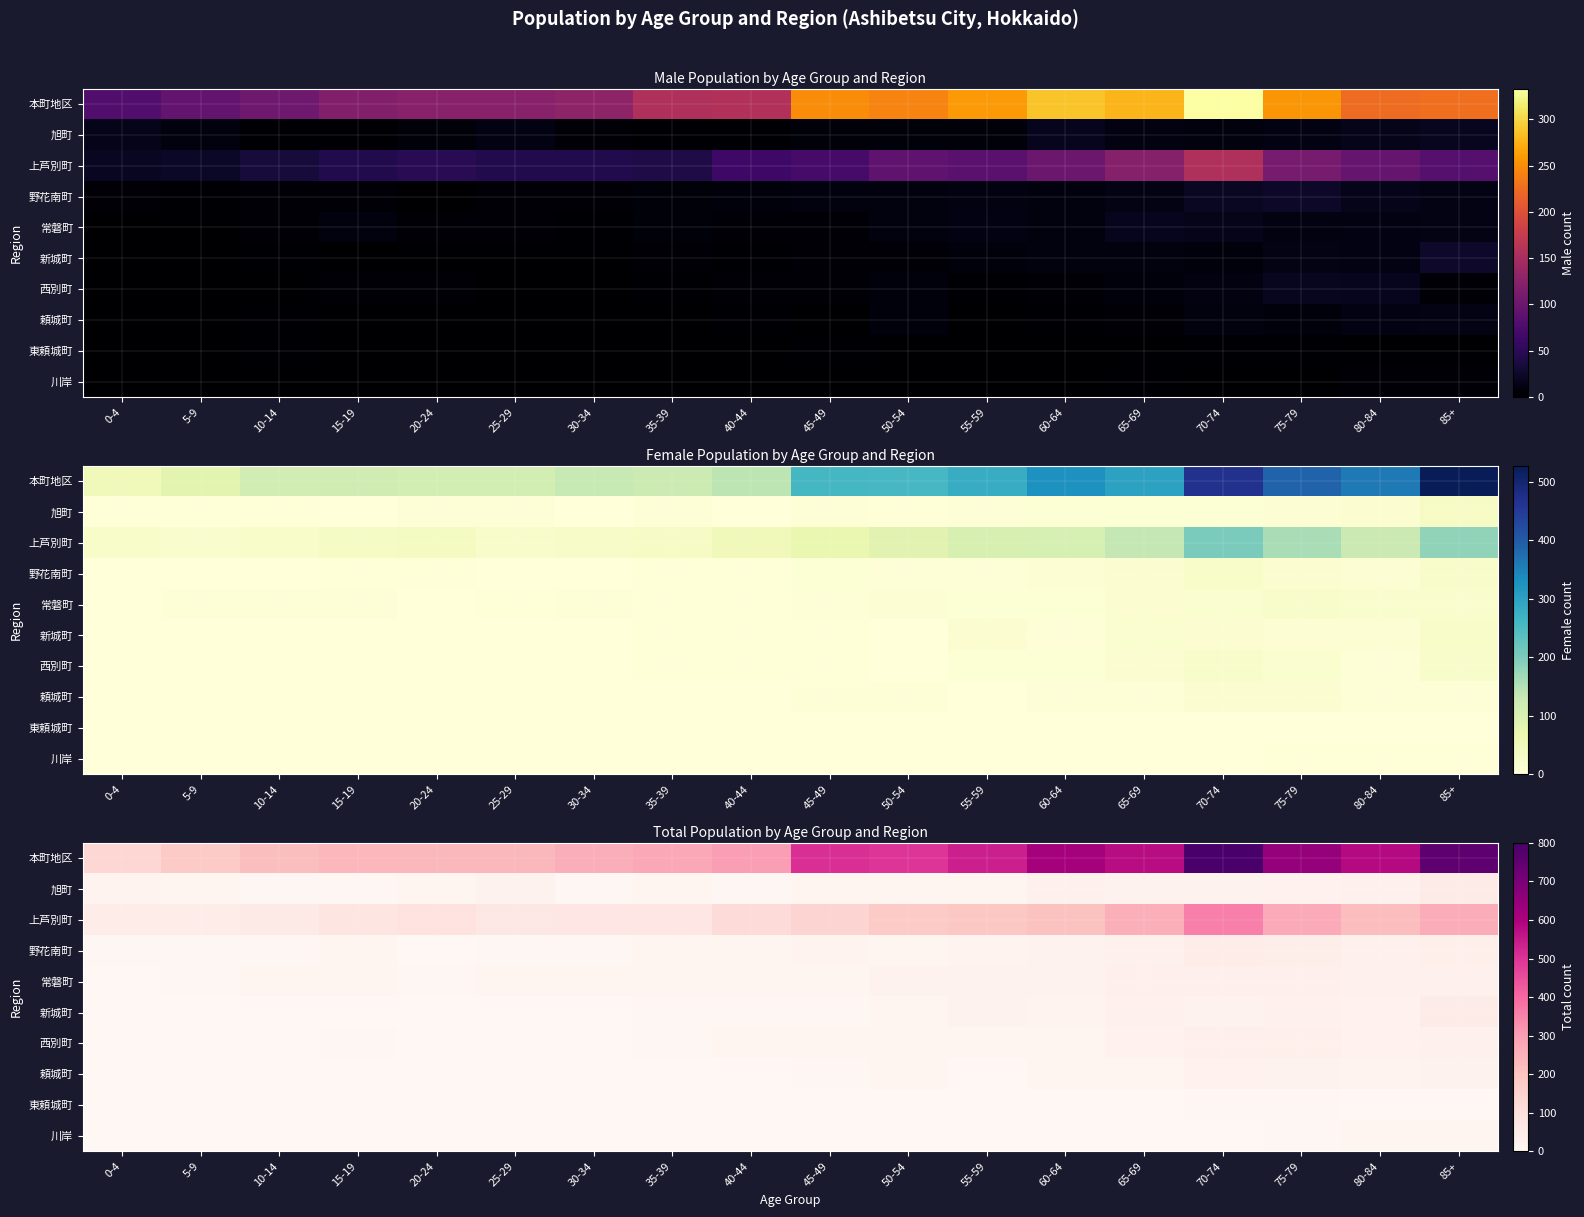

Which series has the widest spread of values?

本町地区